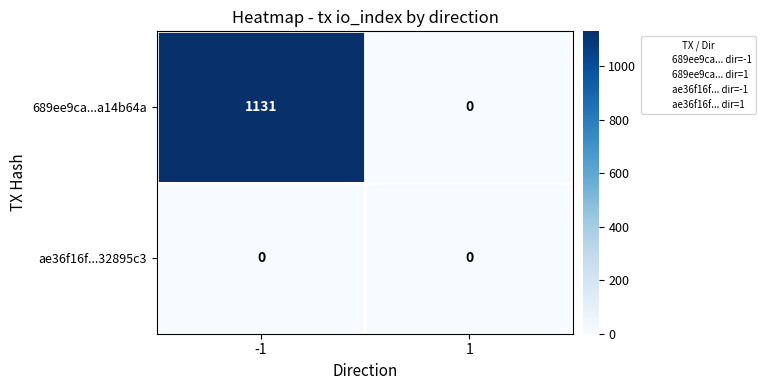

Rank the series at -1 from highest to lowest value.

689ee9ca...a14b64a, ae36f16f...32895c3